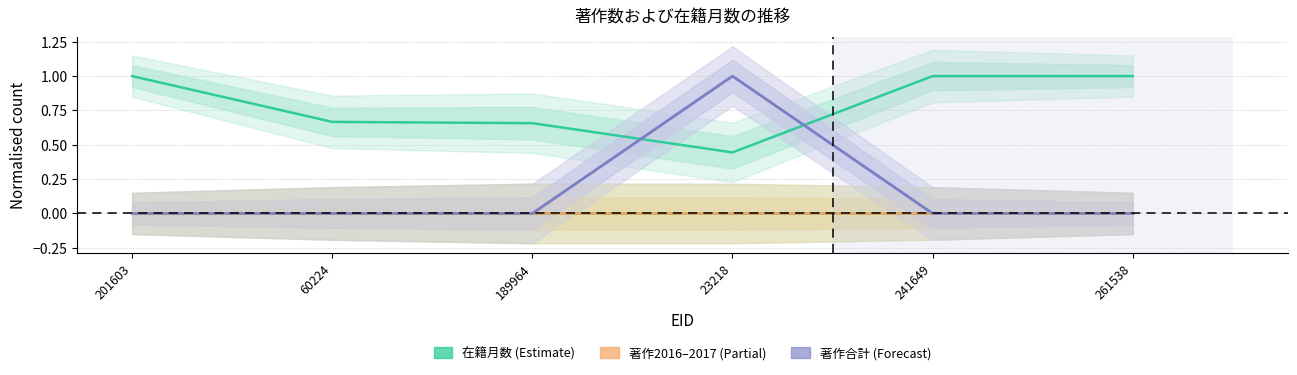

Reading right to left, what are all the values shown in this chart?

在籍月数: 261538=1.0	241649=1.0	23218=0.4	189964=0.7	60224=0.7	201603=1.0
著作2016: 261538=0.0	241649=0.0	23218=0.0	189964=0.0	60224=0.0	201603=0.0
著作2017: 261538=0.0	241649=0.0	23218=1.0	189964=0.0	60224=0.0	201603=0.0
著作2018: 261538=0.0	241649=0.0	23218=0.0	189964=0.0	60224=0.0	201603=0.0
著作2019: 261538=0.0	241649=0.0	23218=0.0	189964=0.0	60224=0.0	201603=0.0
著作合計: 261538=0.0	241649=0.0	23218=1.0	189964=0.0	60224=0.0	201603=0.0